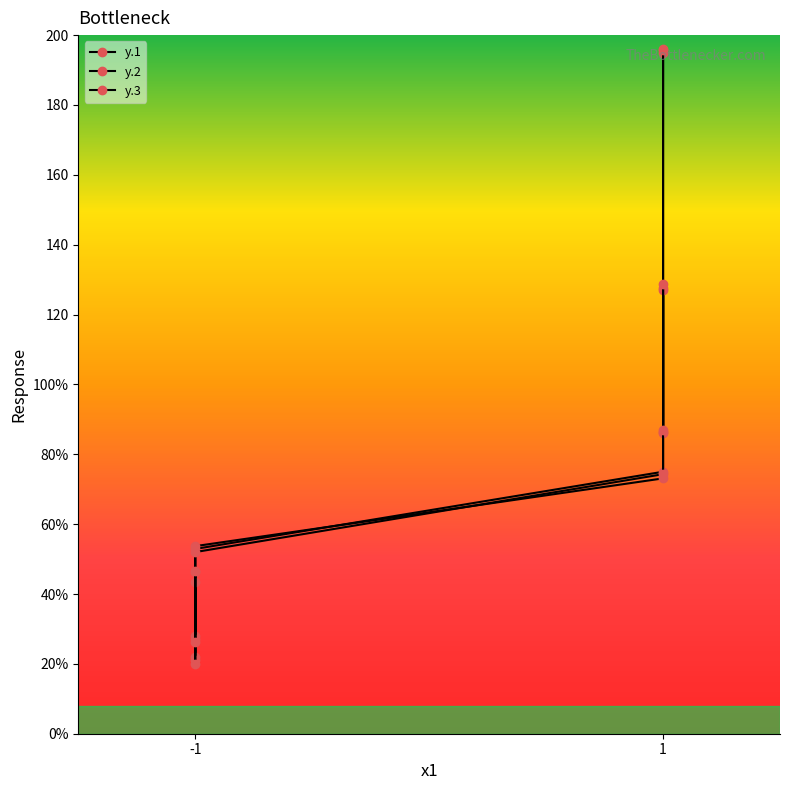

Between which two adjacent categories do y.3 and y.2 first intersect?

-1 and -1